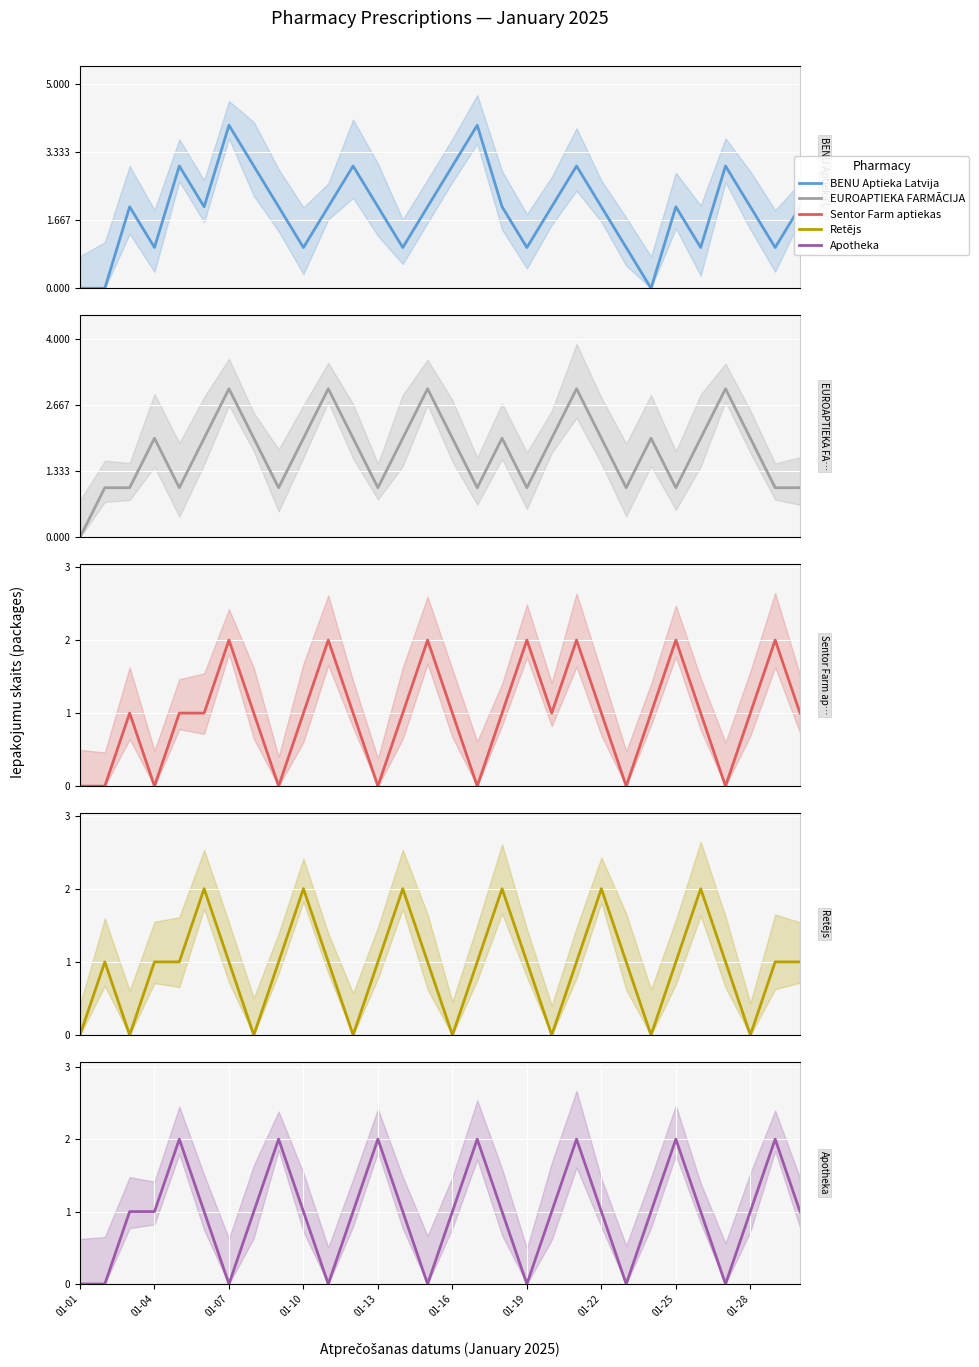

Is the value of Sentor Farm aptiekas at 01-10 greater than the value of Retējs at 16?

No